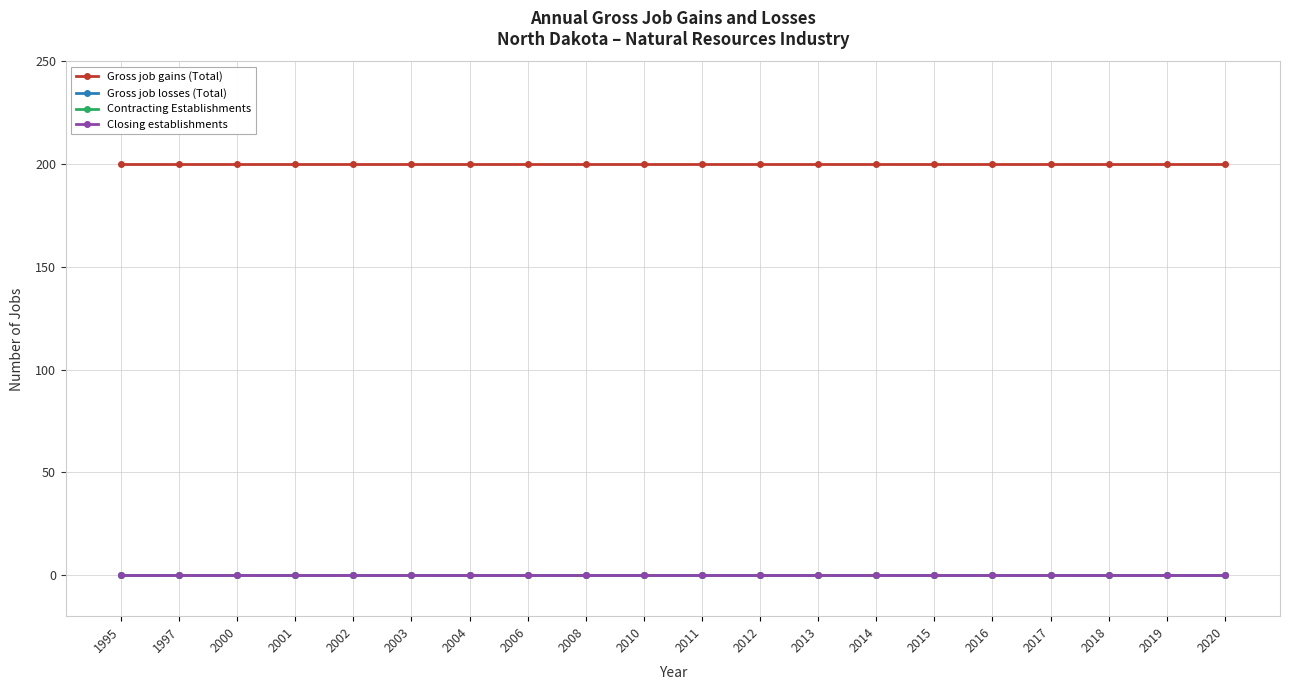

Does the chart have visible grid lines?

Yes